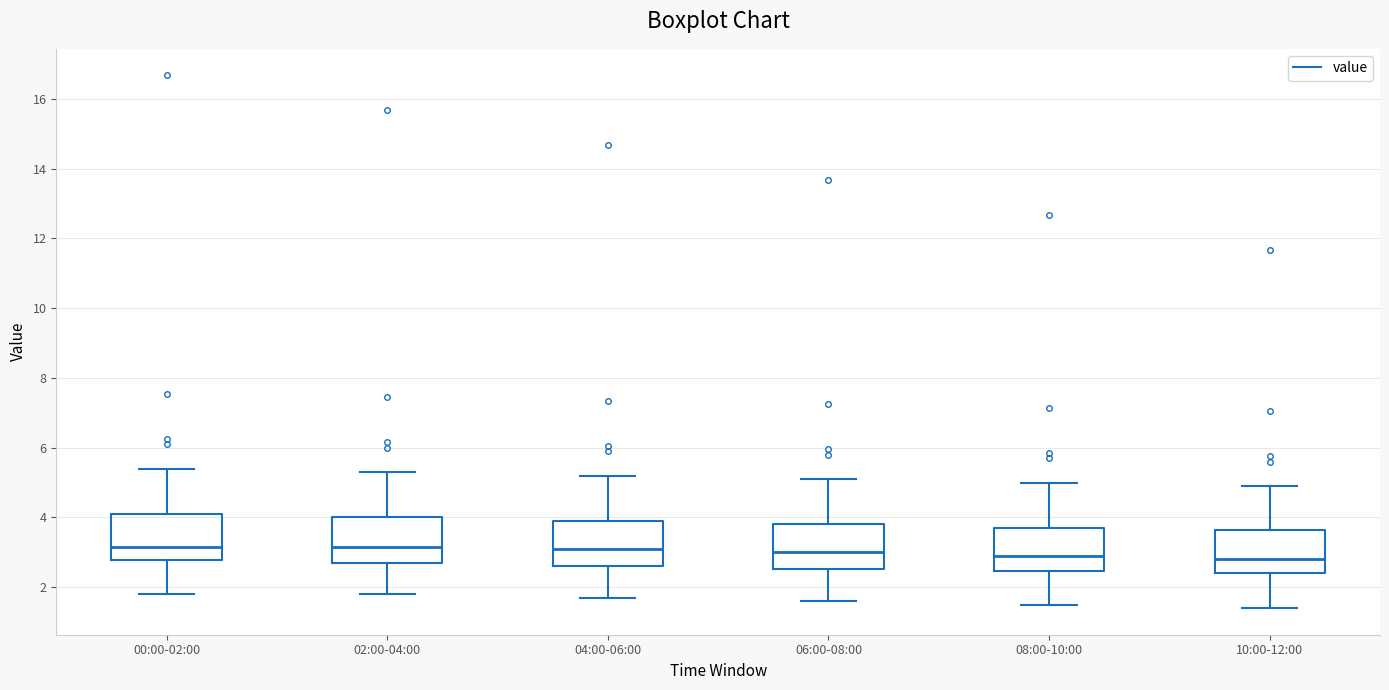

Reading left to right, transcribe this box plot: for each box, give where its median line is, the range the box spans, and where its two whiskers end, as read against the y-axis. The values are not printed on the chart, so give them approximately, as read against the axis.

00:00-02:00: median 3.2, box 2.8 to 4.2, whiskers 1.8 to 5.4
02:00-04:00: median 3.2, box 2.6 to 4.0, whiskers 1.8 to 5.4
04:00-06:00: median 3.2, box 2.6 to 4.0, whiskers 1.8 to 5.2
06:00-08:00: median 3.0, box 2.6 to 3.8, whiskers 1.6 to 5.2
08:00-10:00: median 3.0, box 2.4 to 3.8, whiskers 1.6 to 5.0
10:00-12:00: median 2.8, box 2.4 to 3.6, whiskers 1.4 to 5.0